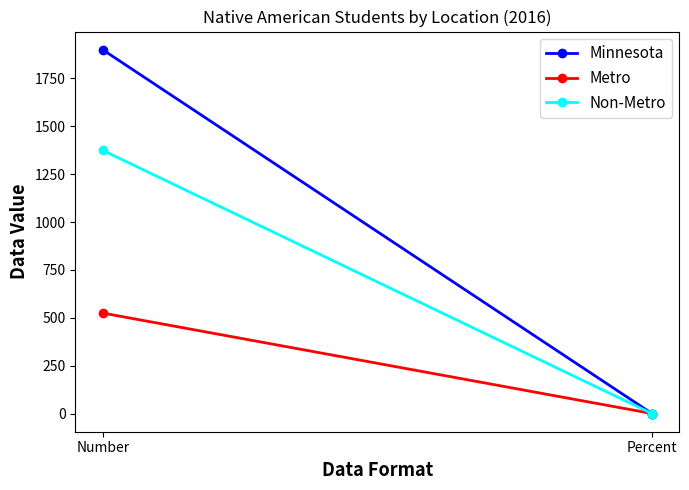

What is the average value of the Non-Metro series?

687.4